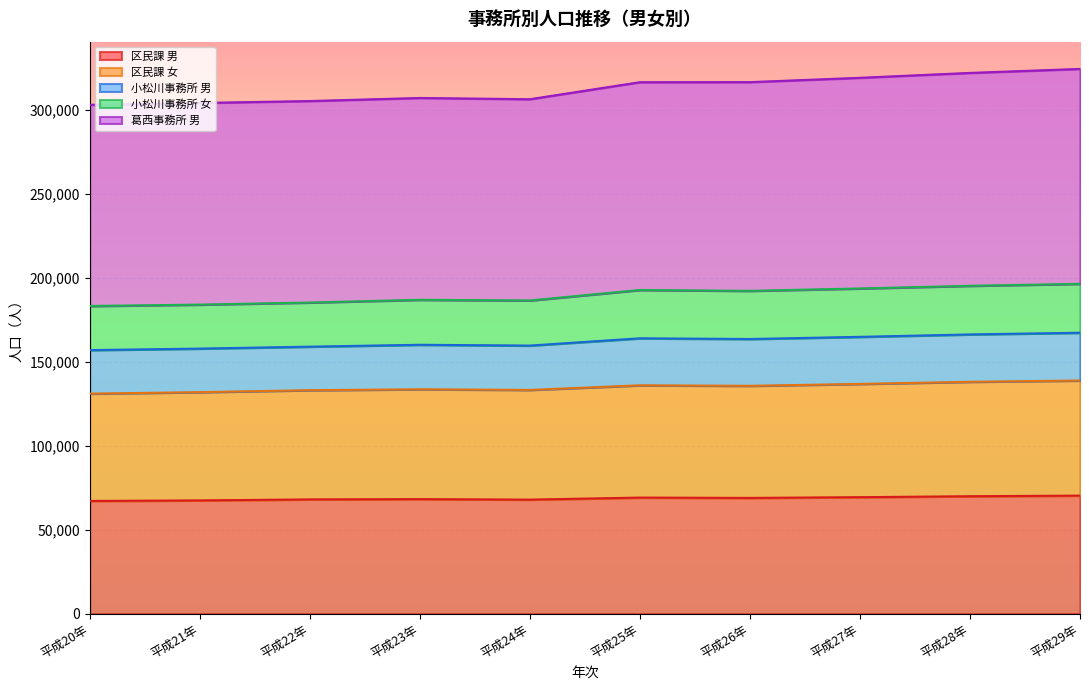

True or false: 区民課 男 and 区民課 女 cross at least once.

False